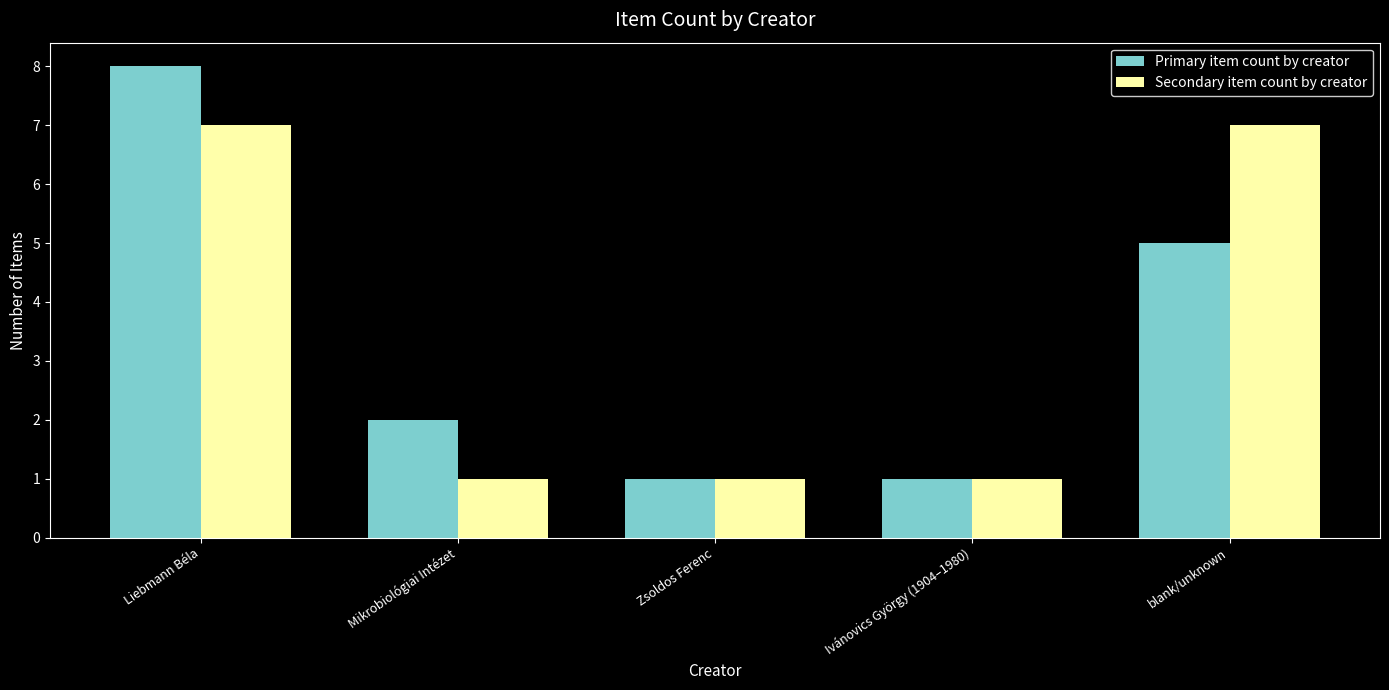

What is the difference between the maximum and minimum values in the Secondary item count by creator series?

6